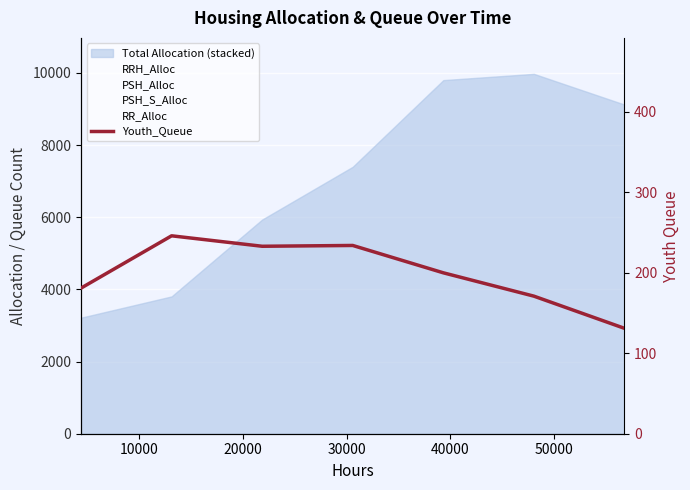

The chart shows a value of 171 at 50000. True or false?

True